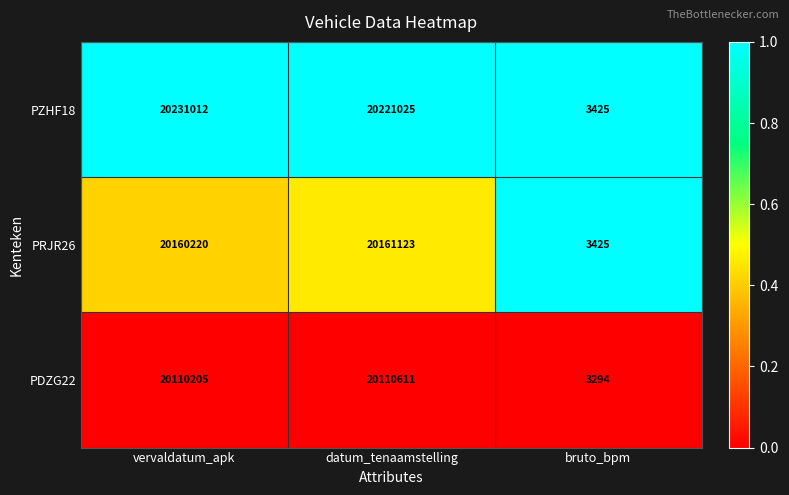

Is it true that PRJR26 equals 13663888 at vervaldatum_apk?

False